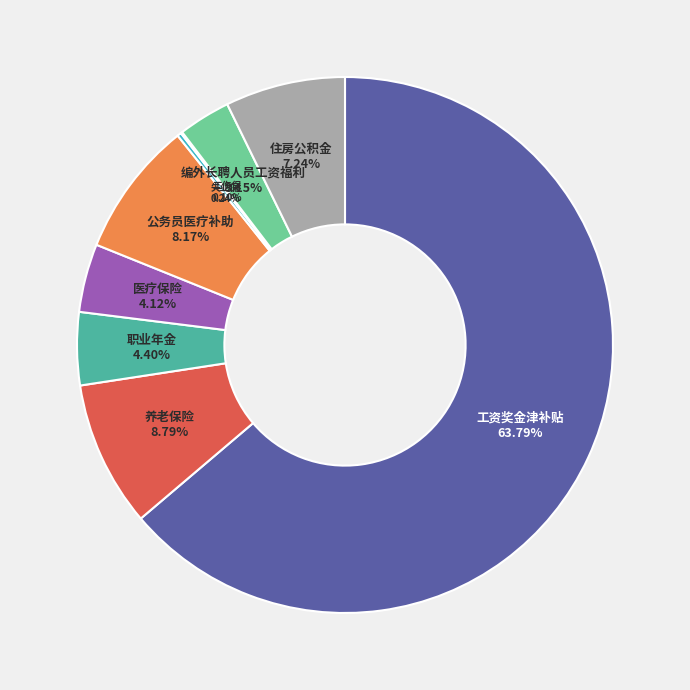

Is there any slice that represents more than half of the pie?

Yes